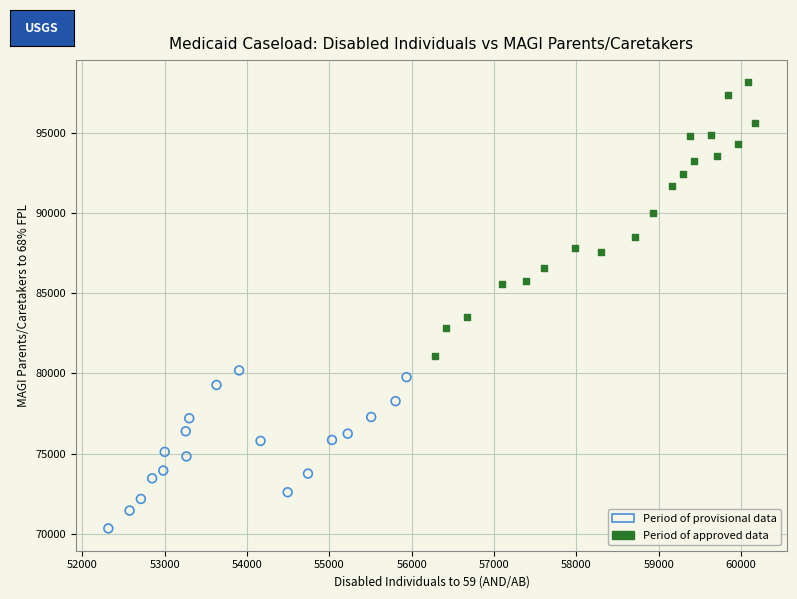

Which series reaches the maximum Y coordinate?

Period of approved data